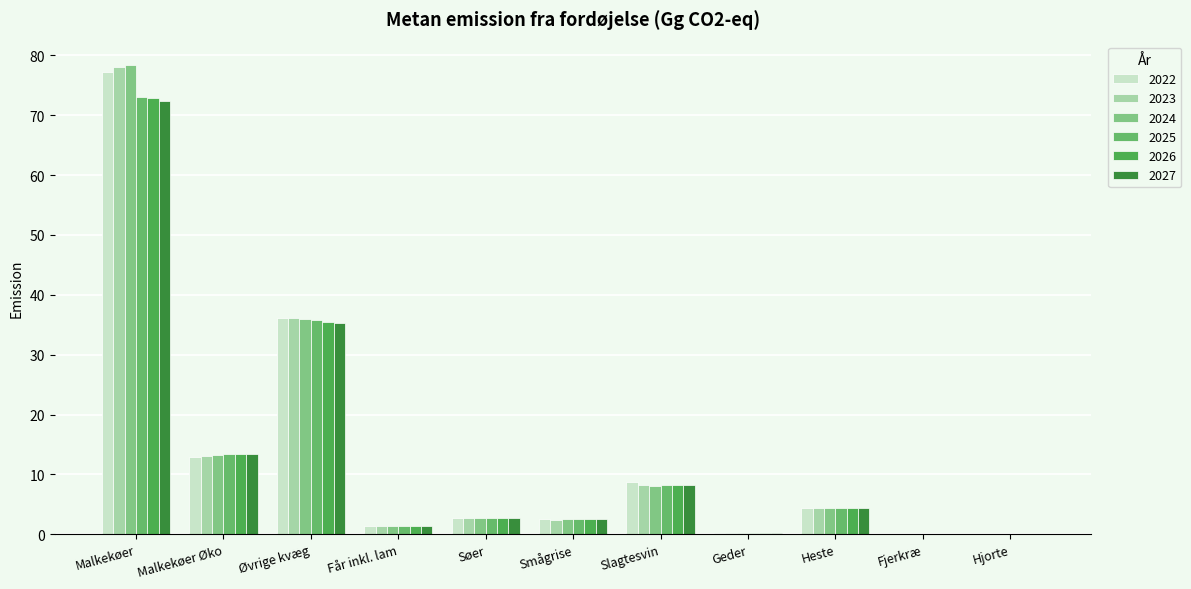

Reading left to right, what are all the values shown in this chart?

2022: 77.3	13.0	36.1	1.3	2.7	2.6	8.6	0.1	4.4	0.1	0.1
2023: 78.0	13.1	36.1	1.3	2.6	2.4	8.2	0.1	4.4	0.1	0.1
2024: 78.4	13.2	35.9	1.3	2.7	2.5	8.0	0.1	4.4	0.1	0.1
2025: 73.1	13.3	35.7	1.3	2.7	2.5	8.3	0.1	4.4	0.1	0.1
2026: 72.8	13.4	35.5	1.3	2.6	2.5	8.3	0.1	4.4	0.1	0.1
2027: 72.3	13.4	35.3	1.3	2.6	2.5	8.3	0.1	4.4	0.1	0.1